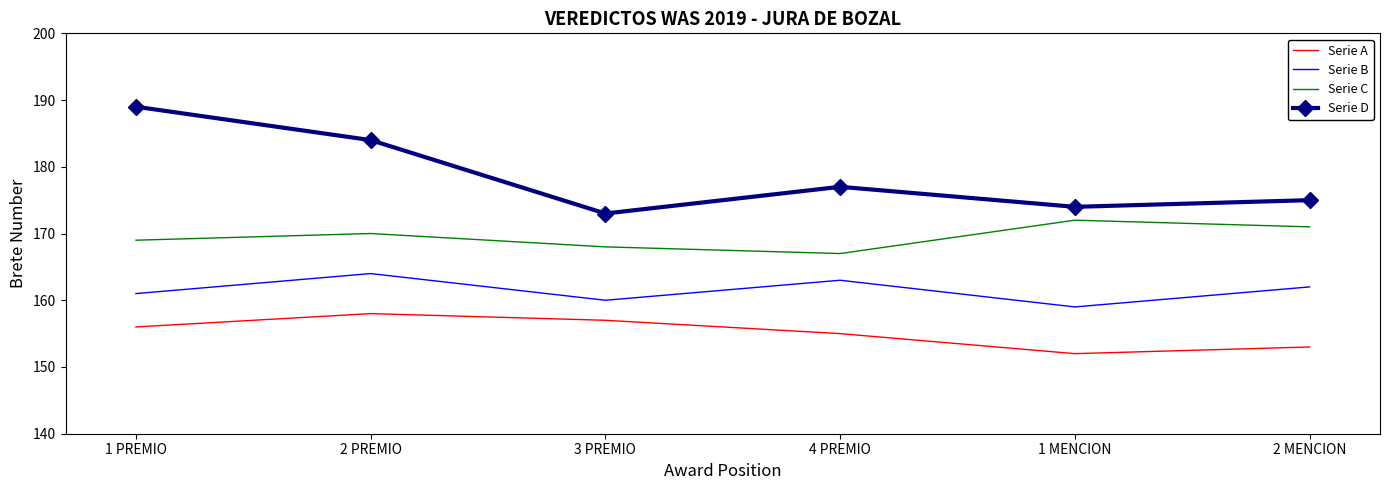

What is the minimum value for Serie C?

167